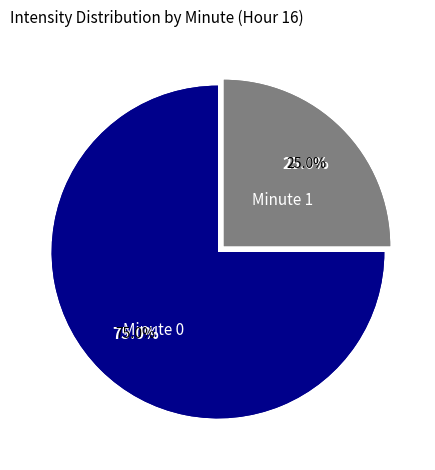

To the nearest percent, what percentage of the pie is Minute 0?

75%